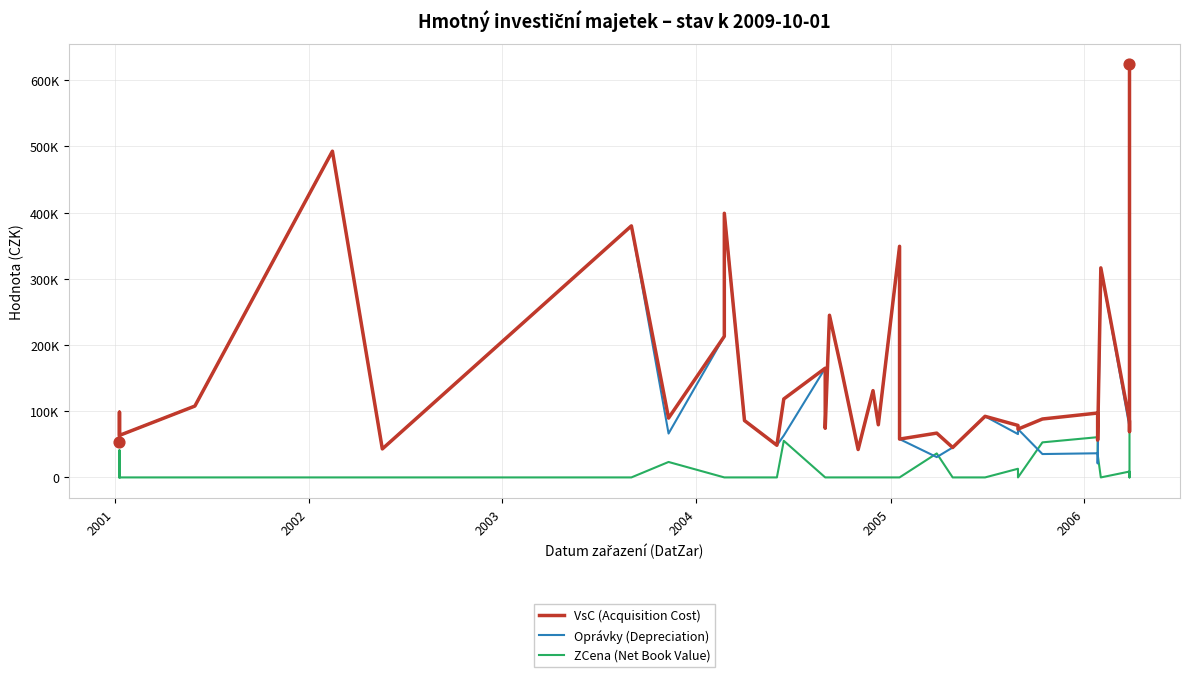

Which series contains the highest Y value?

VsC (Acquisition Cost)